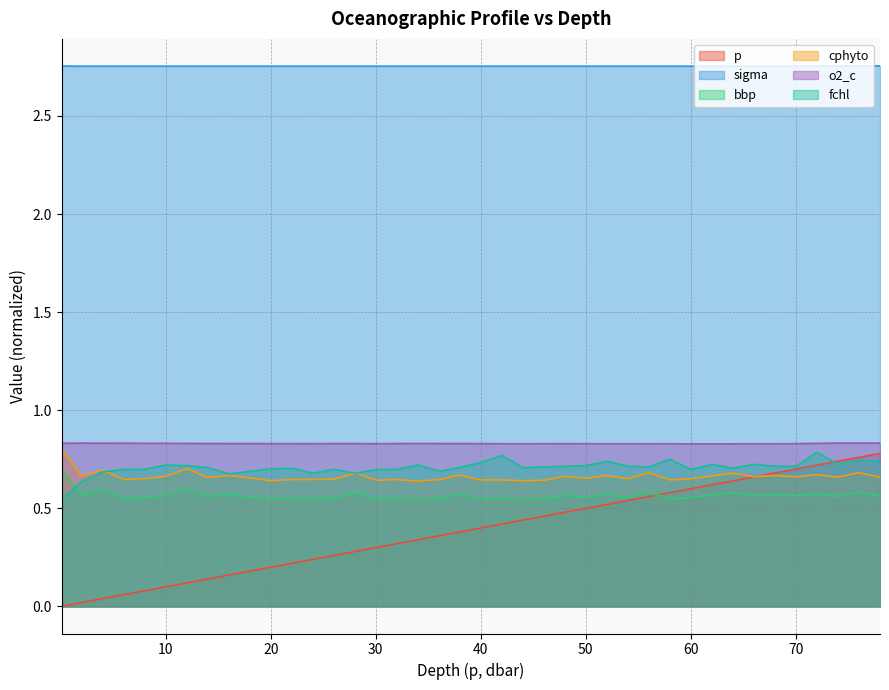

What is the approximate value of o2_c at 54.0?

0.8